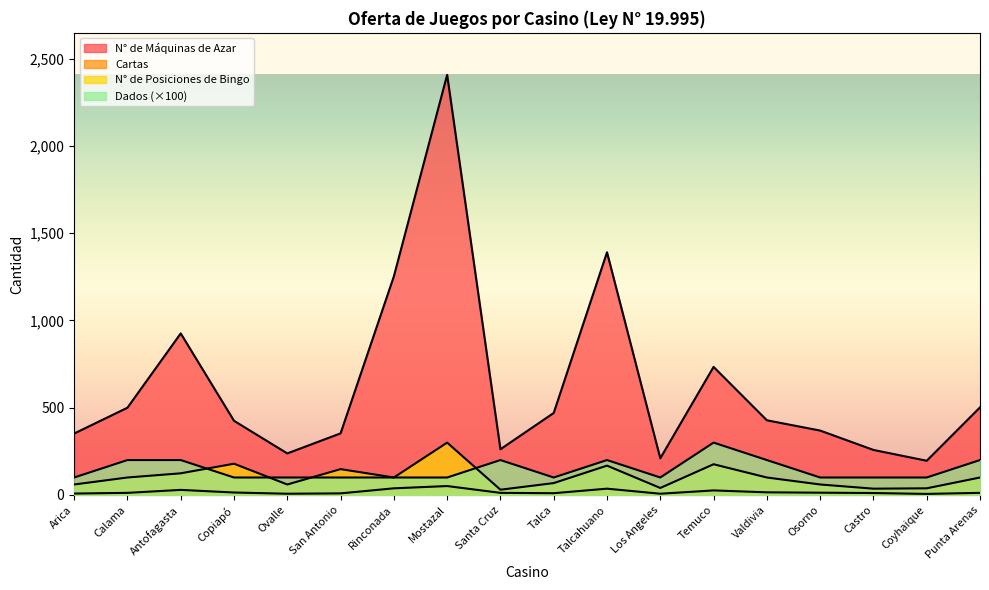

At Ovalle, list the series in order from smallest to largest.

Cartas, N° de Posiciones de Bingo, Dados, N° de Máquinas de Azar